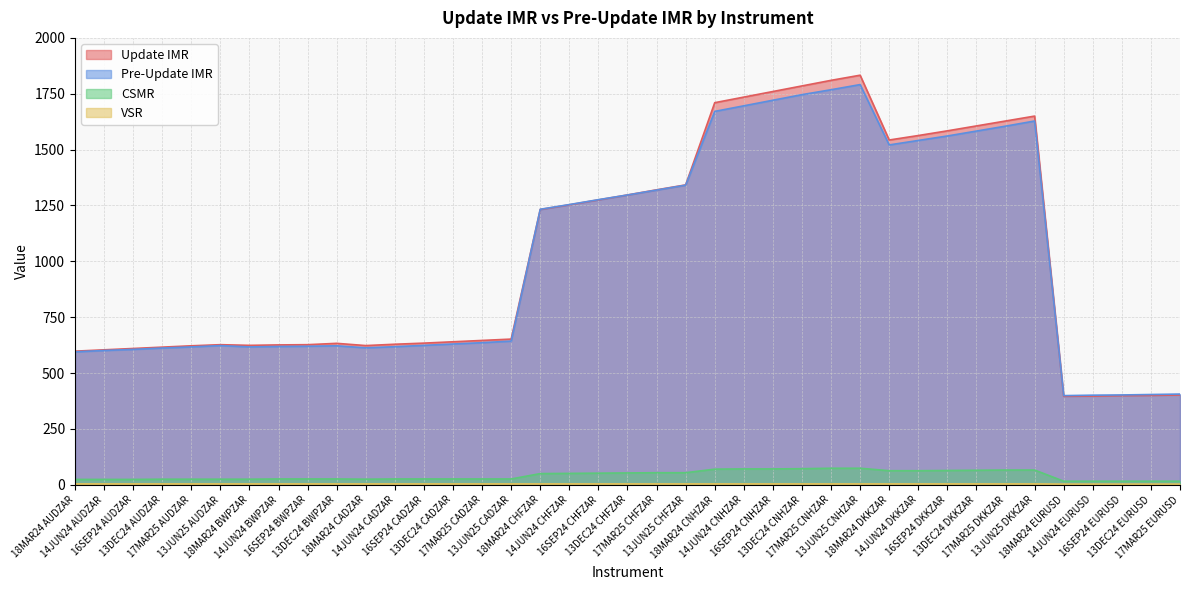

What is the total value across all series at 14JUN24 DKKZAR?

3171